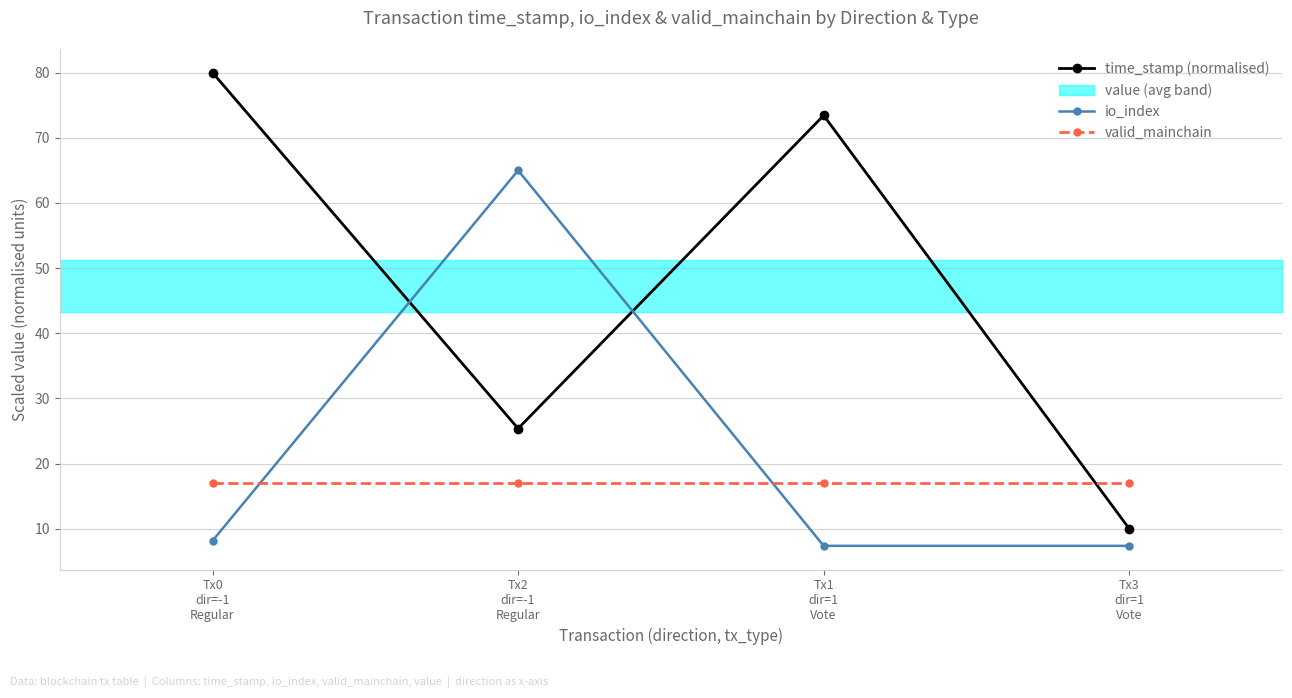

What is the total value across all series at Tx1
dir=1
Vote?

97.8